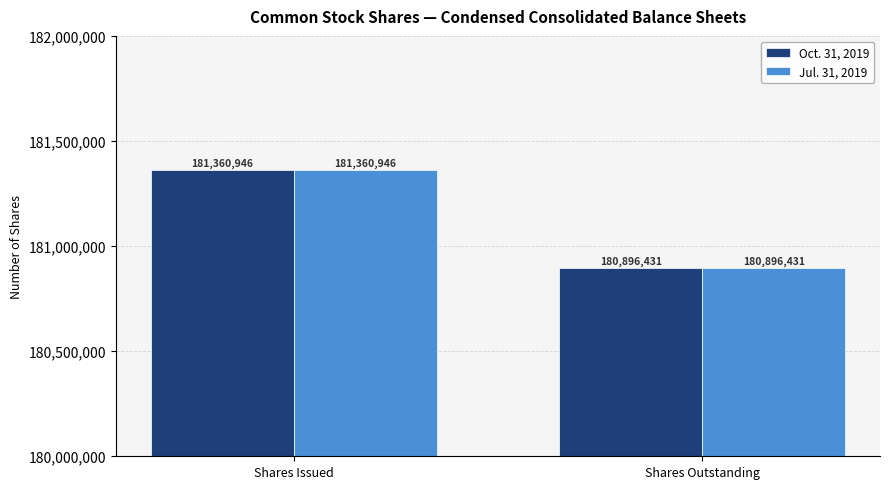

Reading right to left, transcribe all the data shown in this chart.

Oct. 31, 2019: 180896431	181360946
Jul. 31, 2019: 180896431	181360946